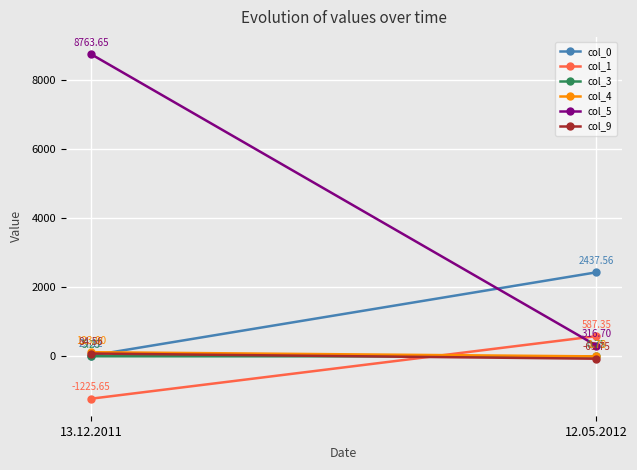

How many positive values does the col_1 series have?

1